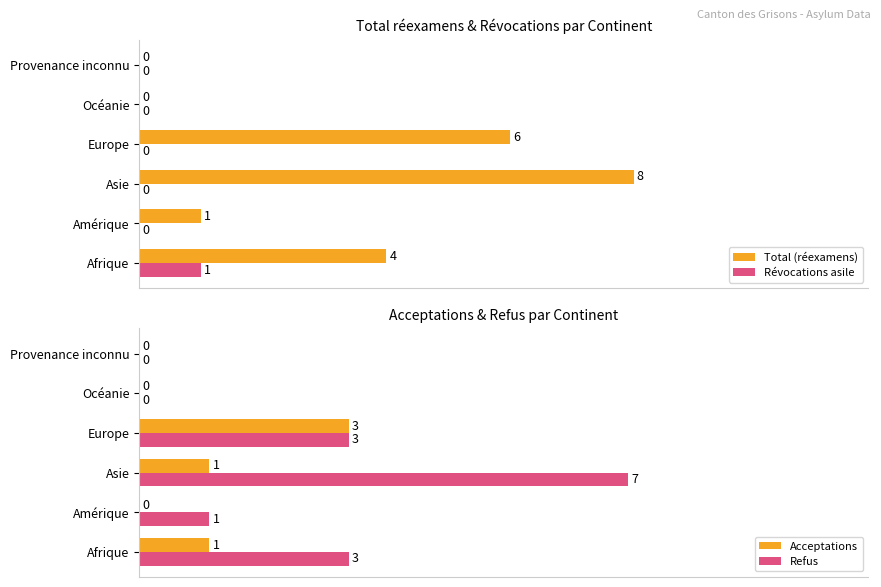

How many data points in Acceptations are less than 1?

3